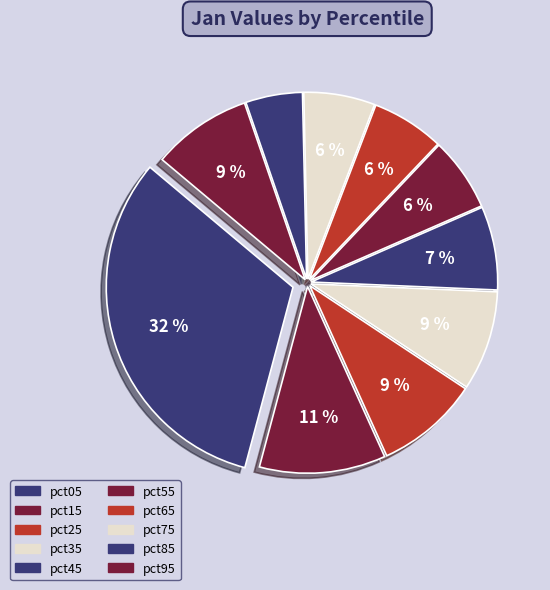

What percentage is the pct65 slice, to the nearest percent?

6%